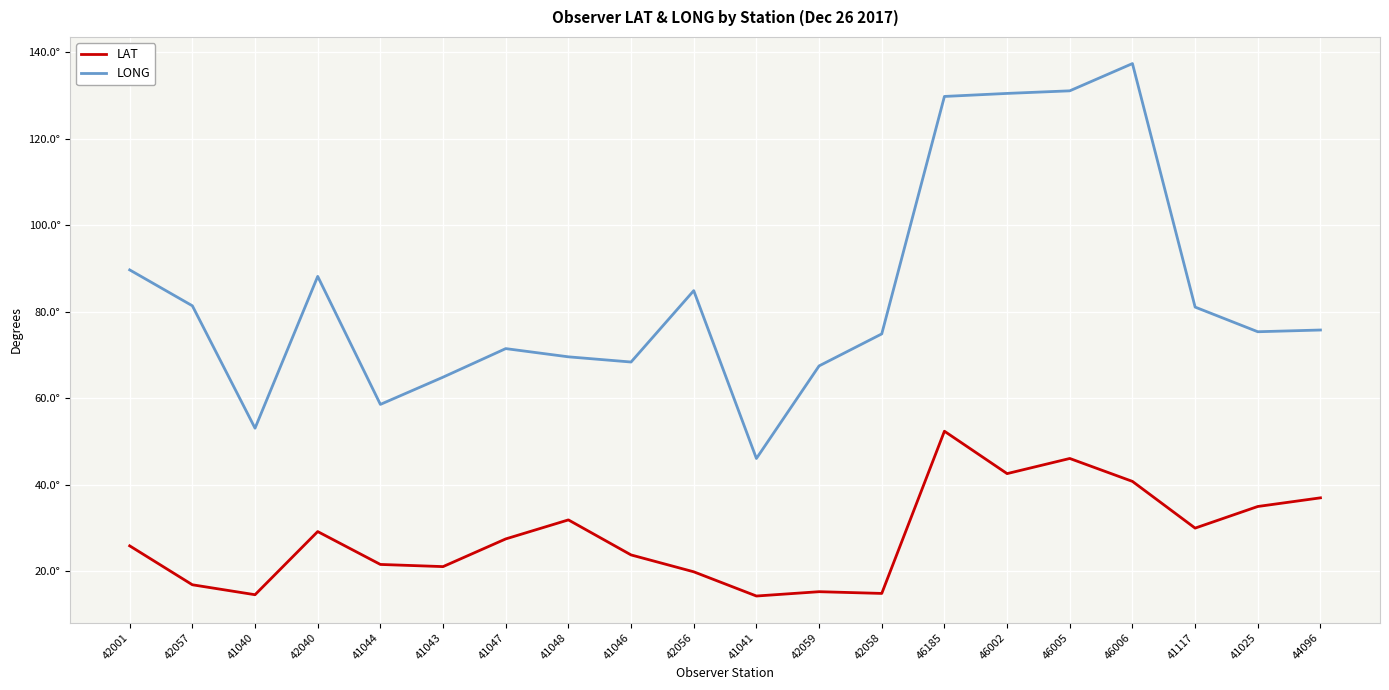

At which label is LAT closest to 33?

41048